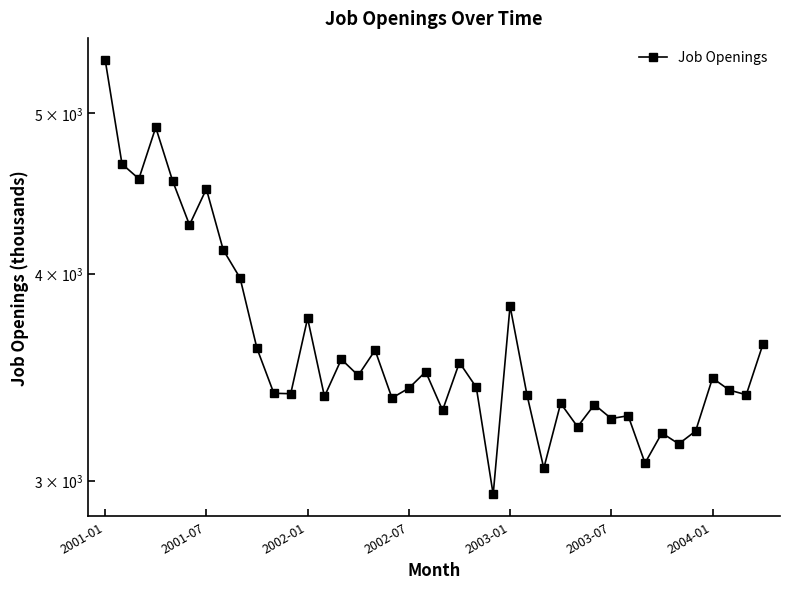

Where does the data first go above 3415?

2001-01